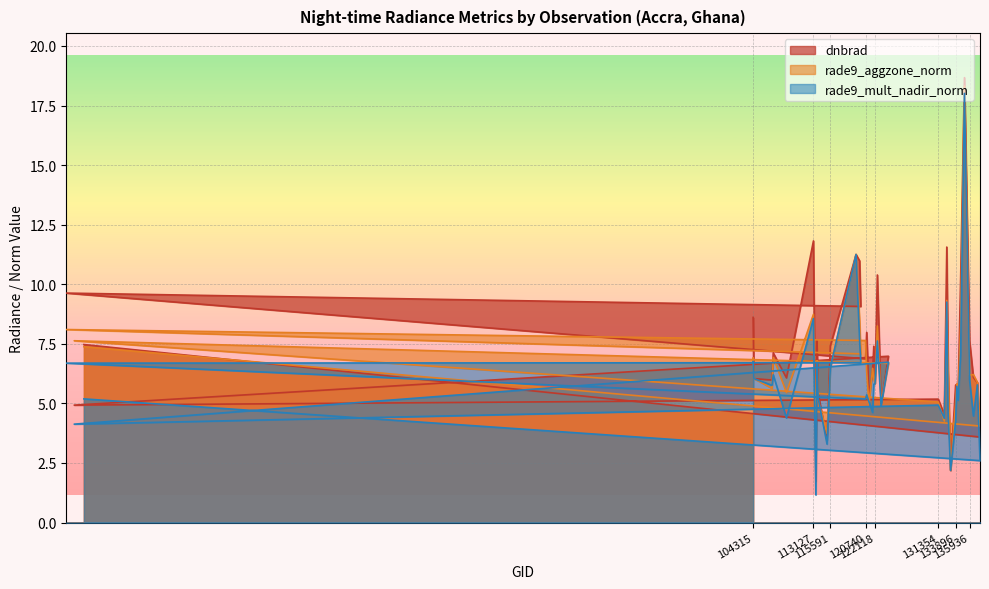

At how many categories does at least one series exceed 1?

40